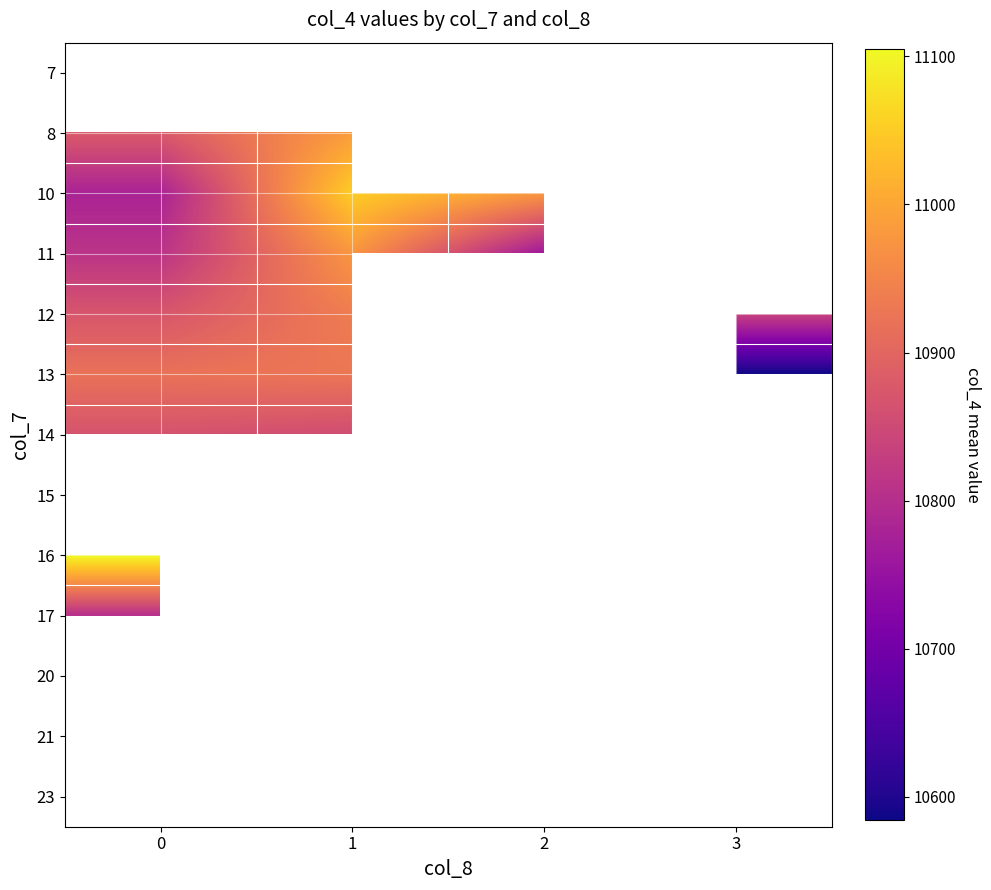

Count the number of data series in this chart.

13